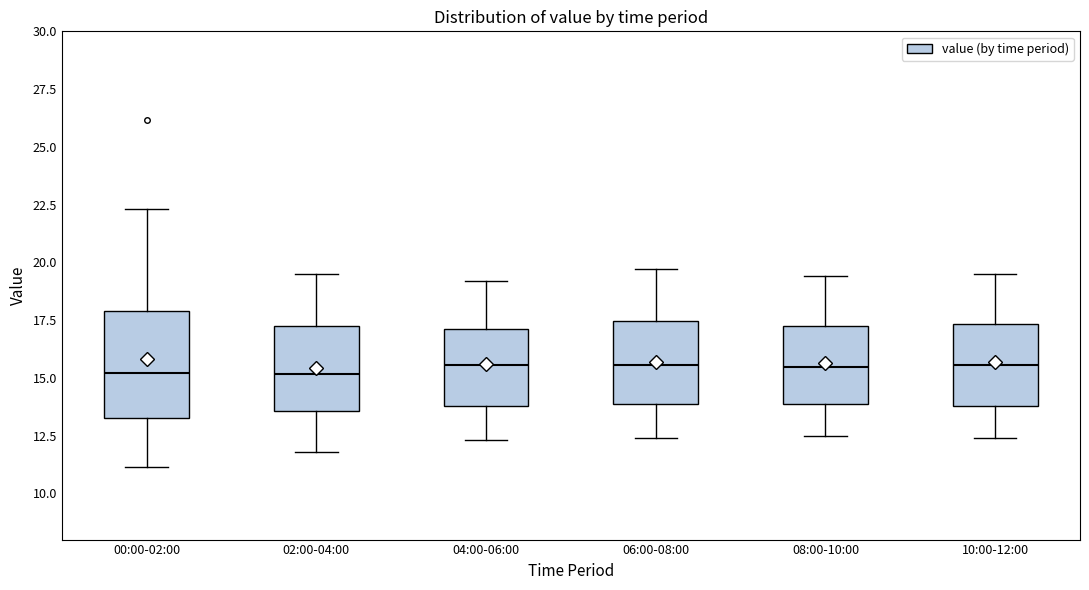

Reading left to right, transcribe this box plot: for each box, give where its median line is, the range the box spans, and where its two whiskers end, as read against the y-axis. The values are not printed on the chart, so give them approximately, as read against the axis.

00:00-02:00: median 15.0, box 13.5 to 18.0, whiskers 11.0 to 22.5
02:00-04:00: median 15.0, box 13.5 to 17.0, whiskers 12.0 to 19.5
04:00-06:00: median 15.5, box 14.0 to 17.0, whiskers 12.5 to 19.0
06:00-08:00: median 15.5, box 14.0 to 17.5, whiskers 12.5 to 19.5
08:00-10:00: median 15.5, box 14.0 to 17.0, whiskers 12.5 to 19.5
10:00-12:00: median 15.5, box 14.0 to 17.5, whiskers 12.5 to 19.5